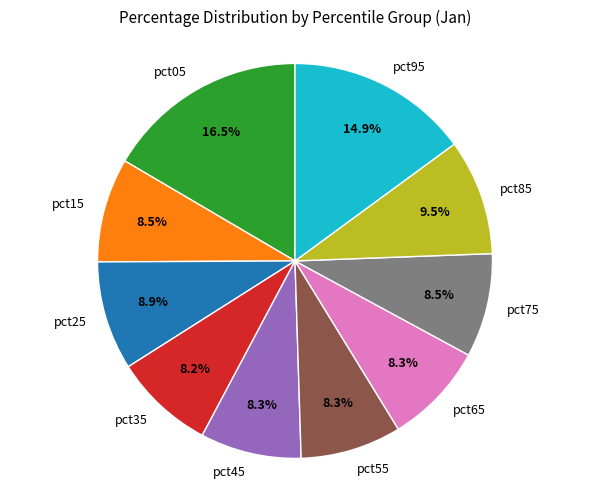

Do pct15 and pct35 together represent more than half of the pie?

No